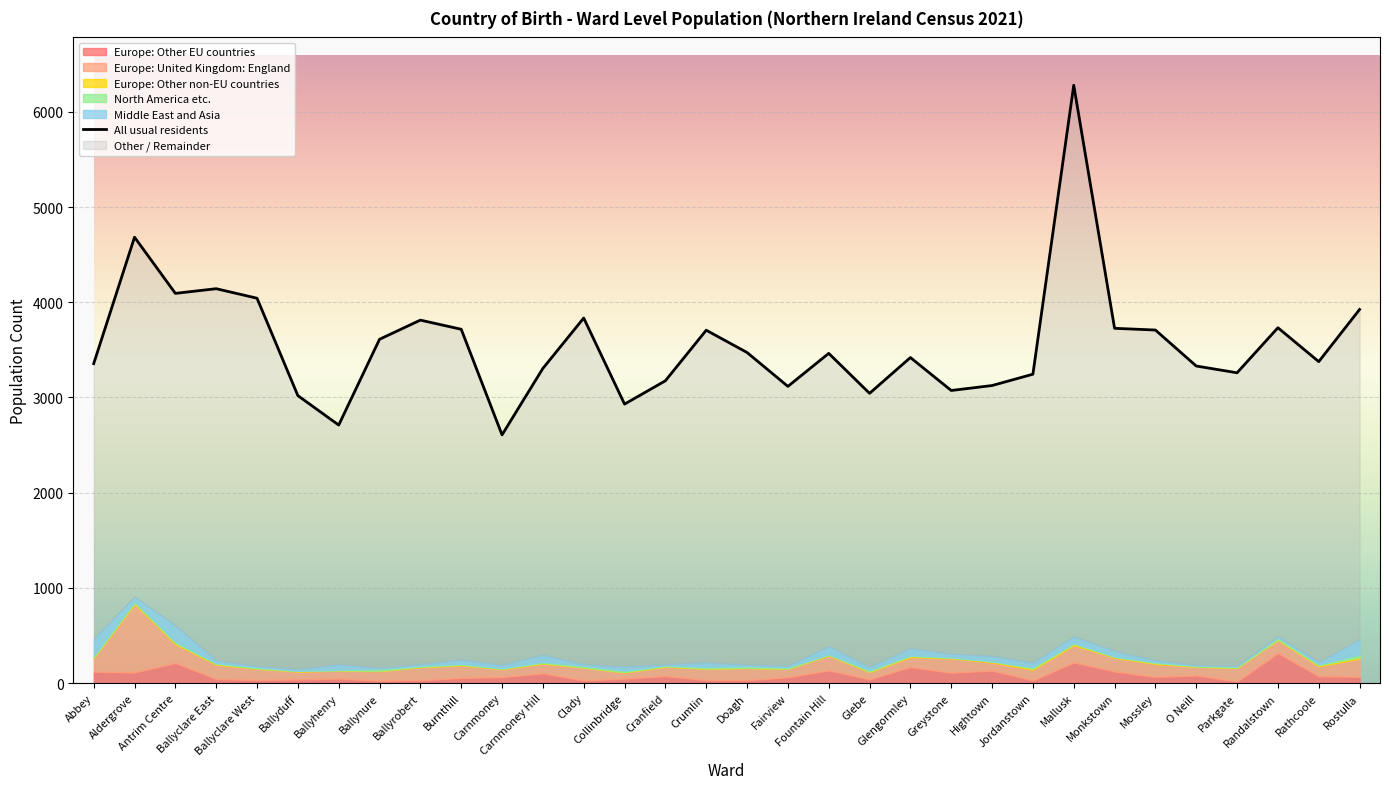

The North America etc. series shows 6 at Greystone. True or false?

True